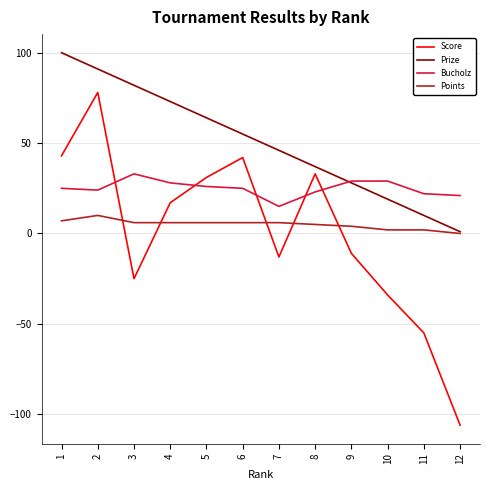

What is the greatest value displayed?

100